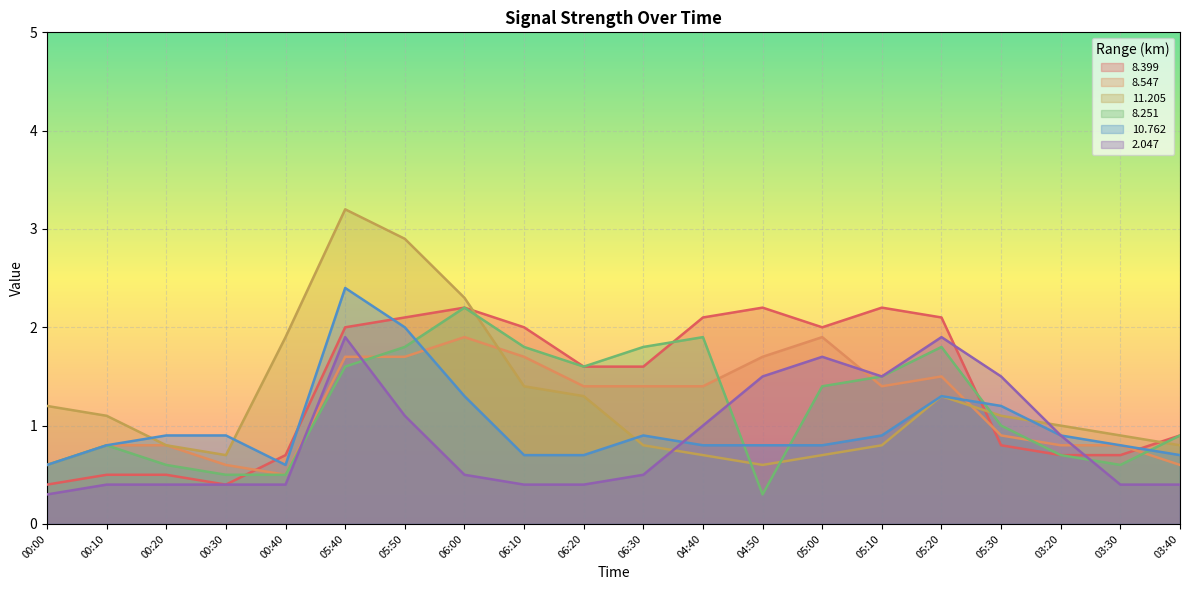

Reading left to right, what are all the values shown in this chart?

  8.399: 0.4	0.5	0.5	0.4	0.7	2.0	2.1	2.2	2.0	1.6	1.6	2.1	2.2	2.0	2.2	2.1	0.8	0.7	0.7	0.9
  8.547: 0.6	0.8	0.8	0.6	0.5	1.7	1.7	1.9	1.7	1.4	1.4	1.4	1.7	1.9	1.4	1.5	0.9	0.8	0.8	0.6
 11.205: 1.2	1.1	0.8	0.7	1.9	3.2	2.9	2.3	1.4	1.3	0.8	0.7	0.6	0.7	0.8	1.3	1.1	1.0	0.9	0.8
  8.251: 0.6	0.8	0.6	0.5	0.5	1.6	1.8	2.2	1.8	1.6	1.8	1.9	0.3	1.4	1.5	1.8	1.0	0.7	0.6	0.9
 10.762: 0.6	0.8	0.9	0.9	0.6	2.4	2.0	1.3	0.7	0.7	0.9	0.8	0.8	0.8	0.9	1.3	1.2	0.9	0.8	0.7
  2.047: 0.3	0.4	0.4	0.4	0.4	1.9	1.1	0.5	0.4	0.4	0.5	1.0	1.5	1.7	1.5	1.9	1.5	0.9	0.4	0.4